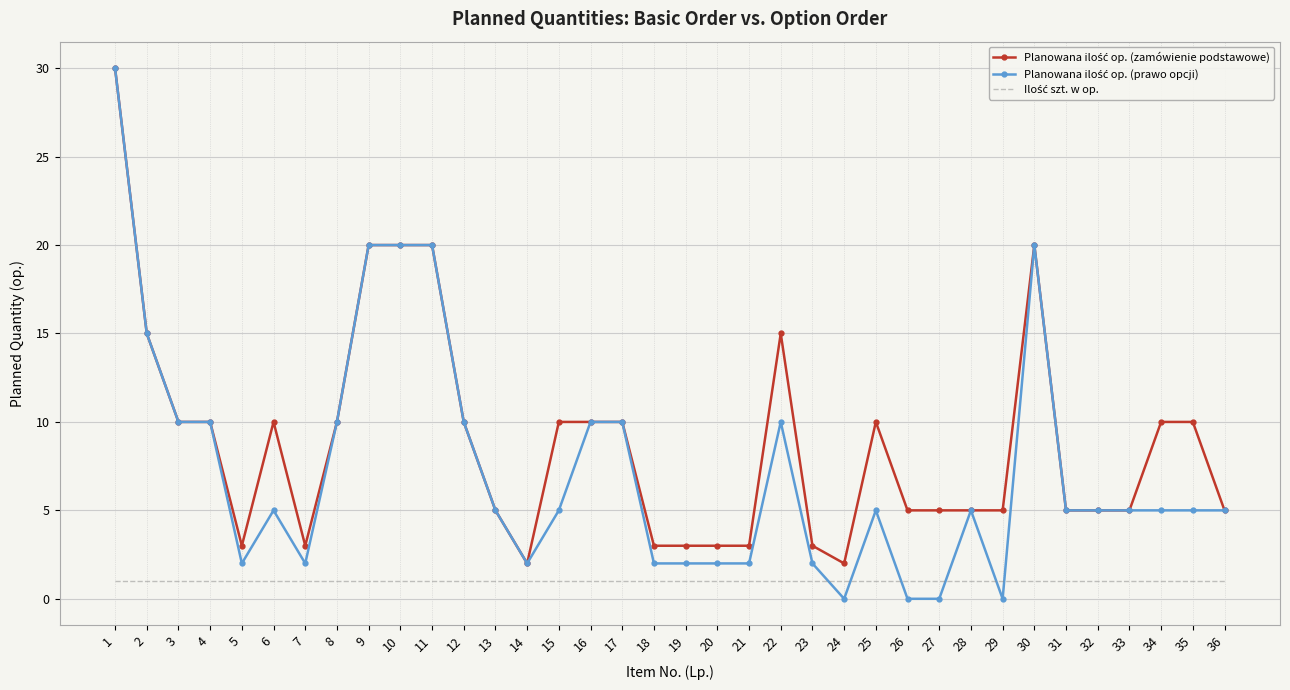

What is the greatest value displayed?

30